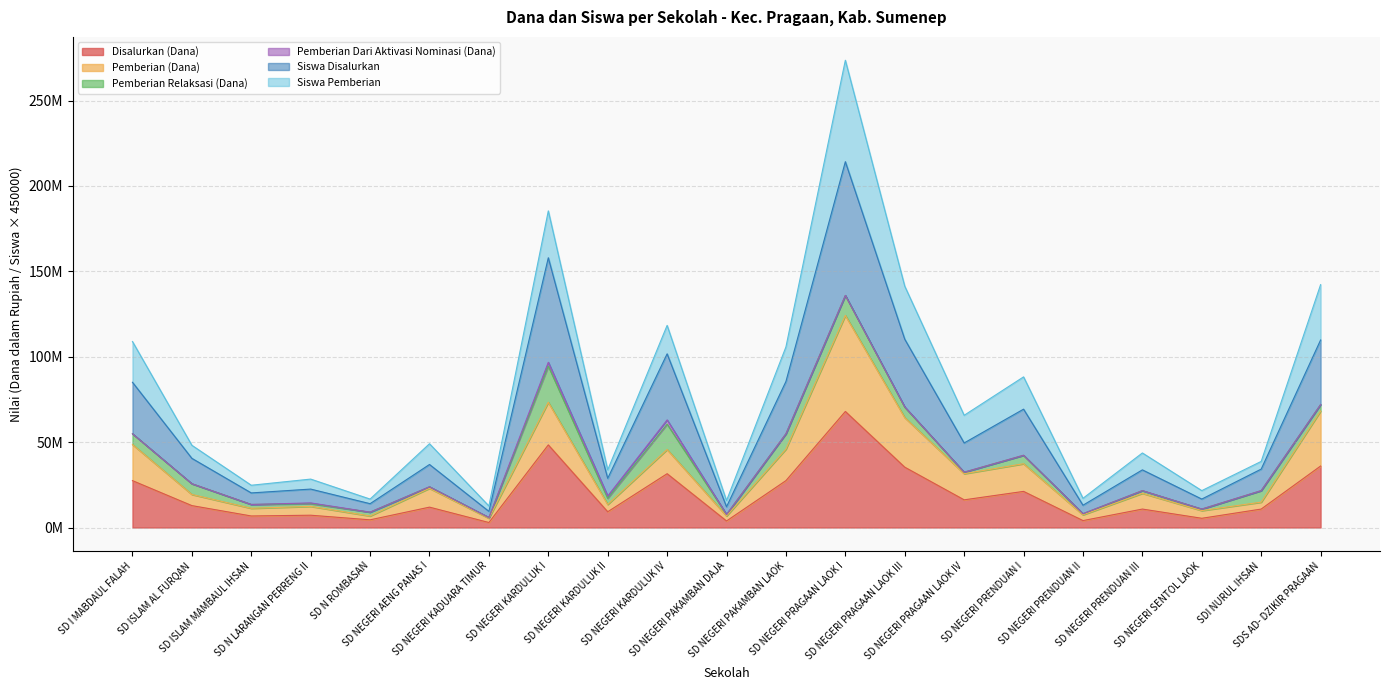

At which category does Siswa Disalurkan reach its first local peak?

SD N LARANGAN PERRENG II